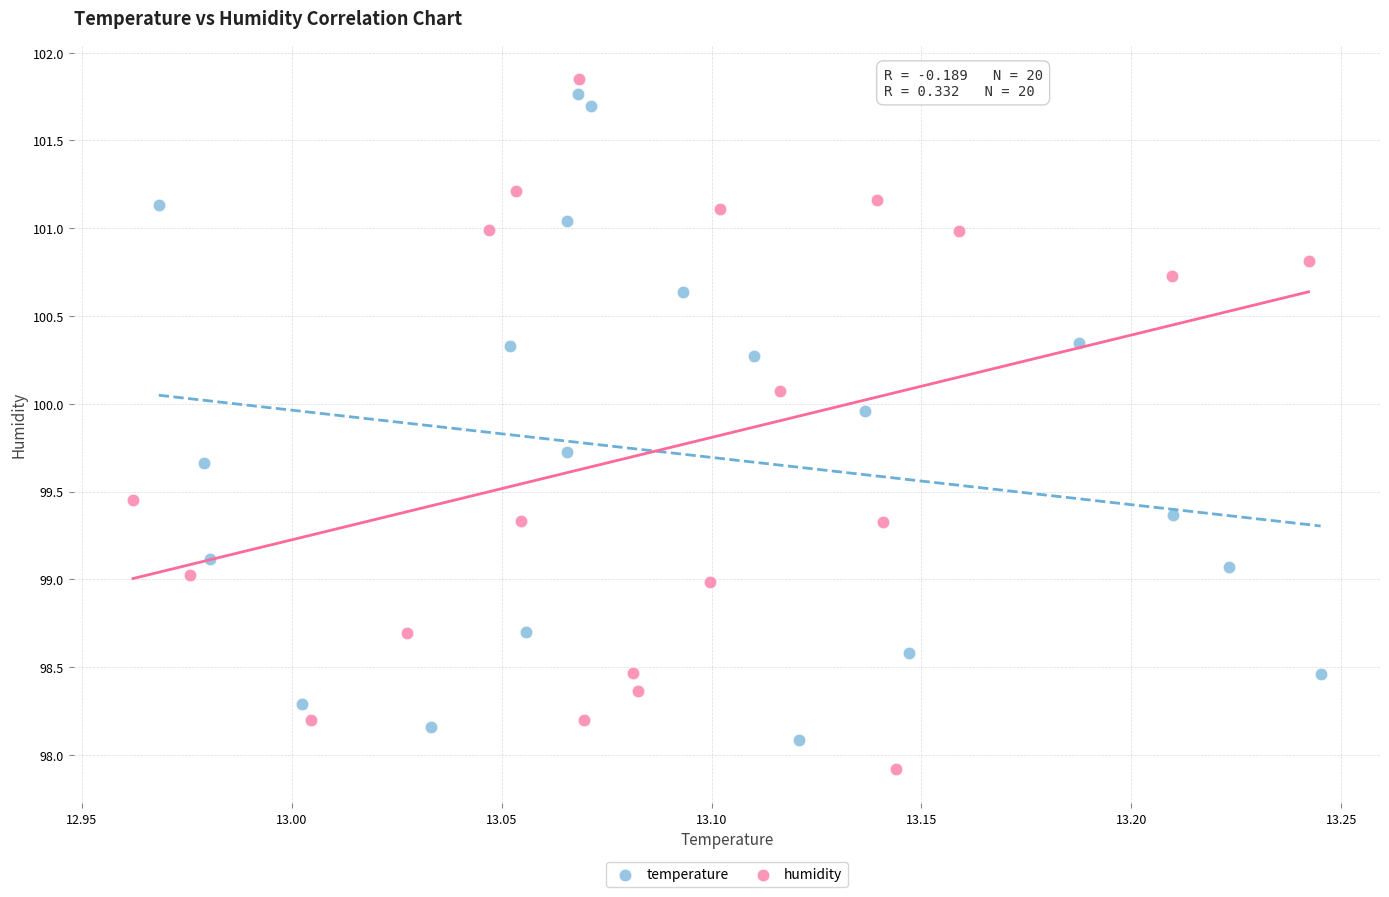

Which series reaches the maximum Y coordinate?

humidity